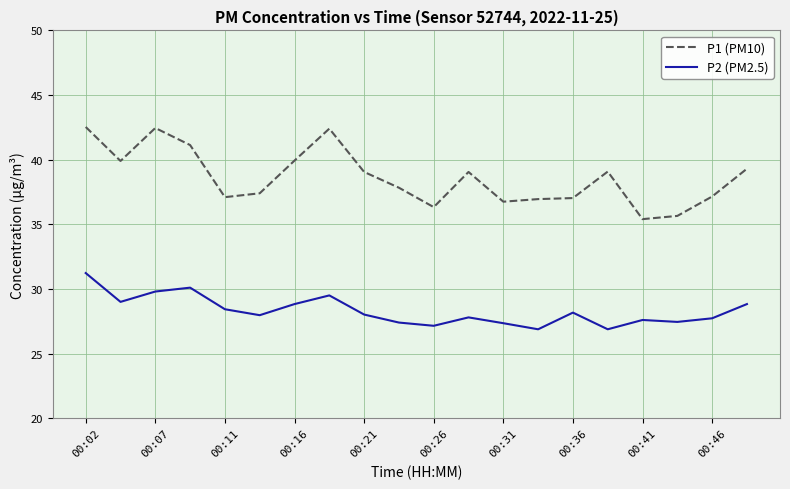

What is the difference between the maximum and minimum values in the P1 (PM10) series?

7.1